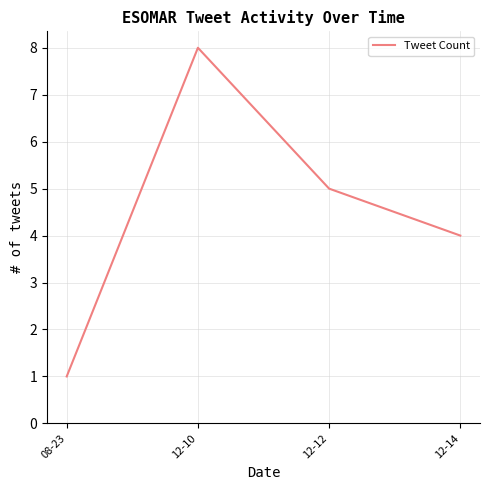

List the labels in order of value, smallest first.

08-23, 12-14, 12-12, 12-10